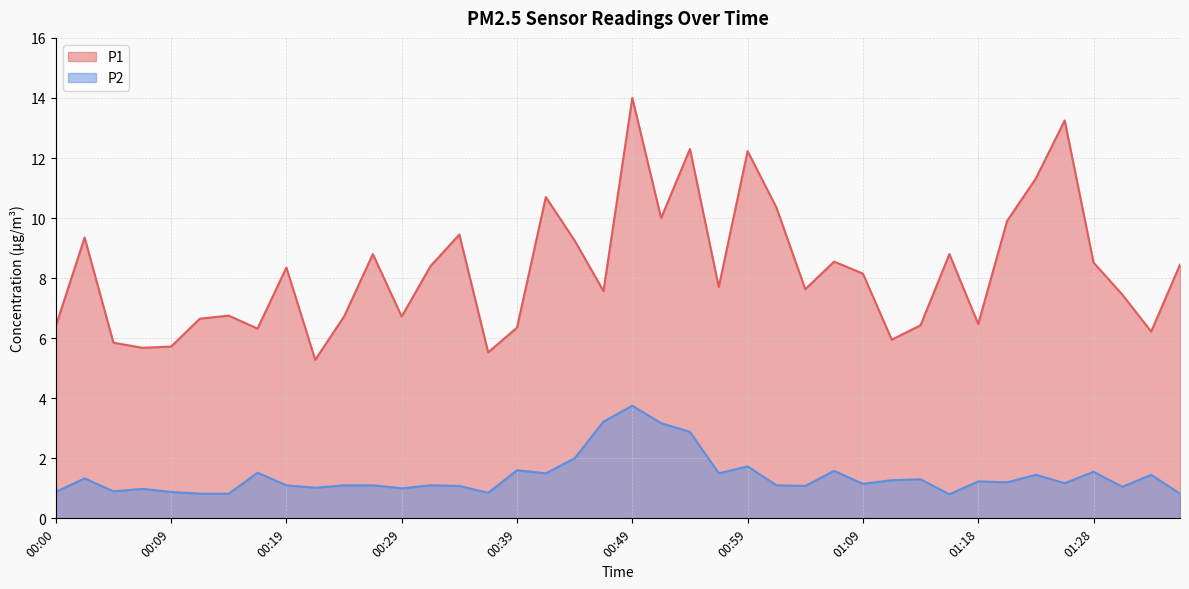

What is the total value across all series at 00:19?

9.4